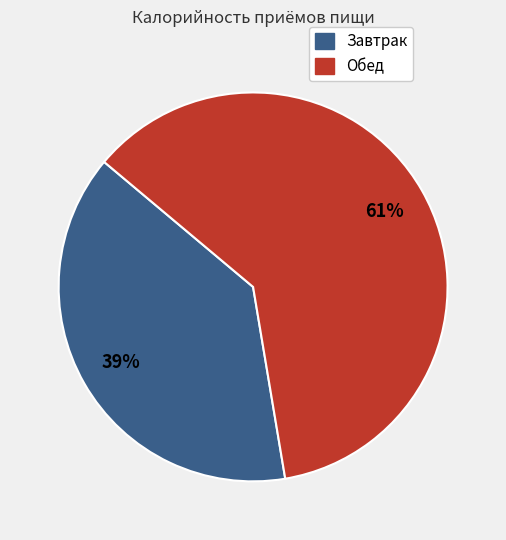

To the nearest percent, what portion does Завтрак represent?

39%